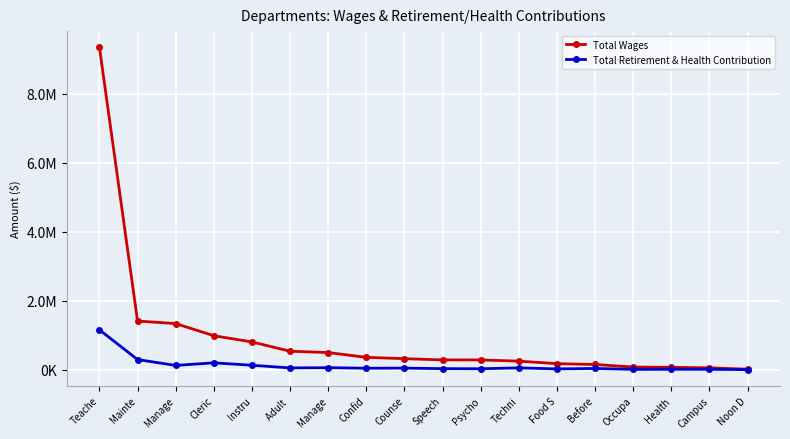

True or false: Total Retirement & Health Contribution has a value of 11020 at Campus.

True